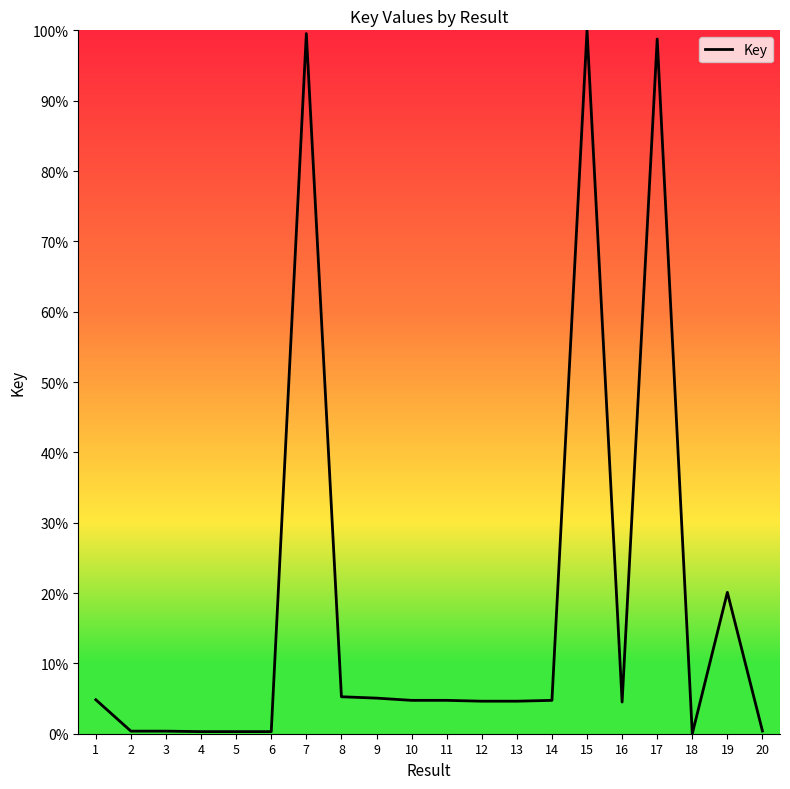

The value at 16 is 4.5. True or false?

True